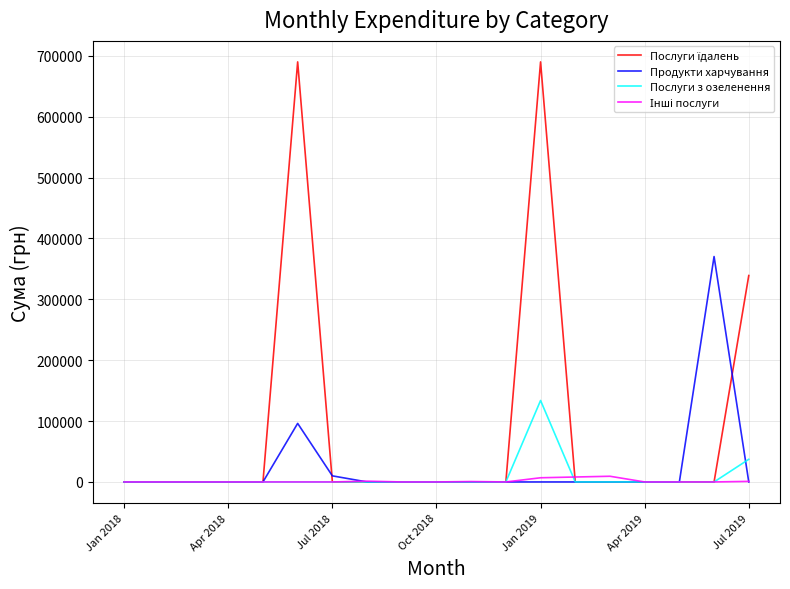

Reading left to right, what are all the values shown in this chart?

Послуги їдалень: 0.0	0.0	0.0	0.0	0.0	690048.8	0.0	0.0	0.0	0.0	0.0	0.0	690048.8	0.0	0.0	0.0	0.0	0.0	339092.1
Продукти харчування: 0.0	0.0	0.0	0.0	0.0	96185.4	10000.0	0.0	0.0	0.0	0.0	0.0	0.0	0.0	0.0	0.0	0.0	370275.4	0.0
Послуги з озеленення: 0.0	0.0	0.0	0.0	0.0	0.0	0.0	0.0	0.0	0.0	0.0	0.0	133830.4	0.0	0.0	0.0	0.0	0.0	37199.8
Інші послуги: 0.0	0.0	0.0	0.0	0.0	0.0	0.0	1284.0	0.0	0.0	660.0	0.0	6863.2	8111.7	9344.2	0.0	0.0	0.0	930.0